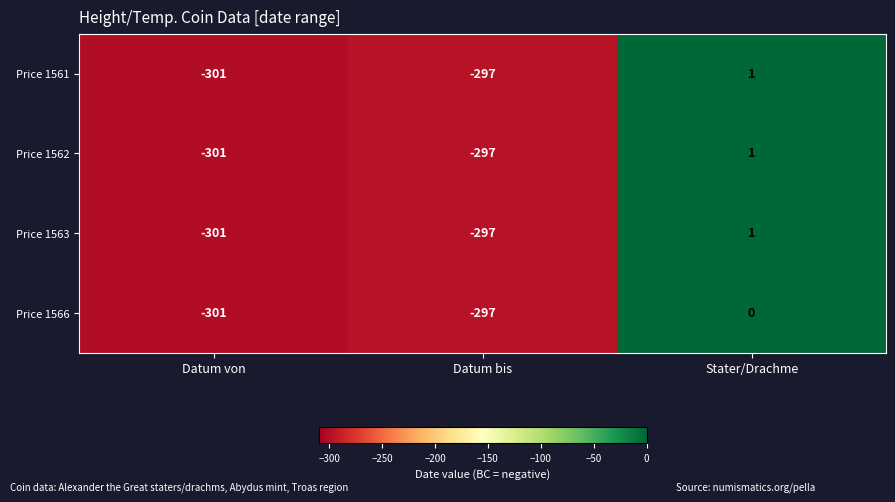

List the labels in order of Price 1562 value, largest first.

Stater/Drachme, Datum bis, Datum von